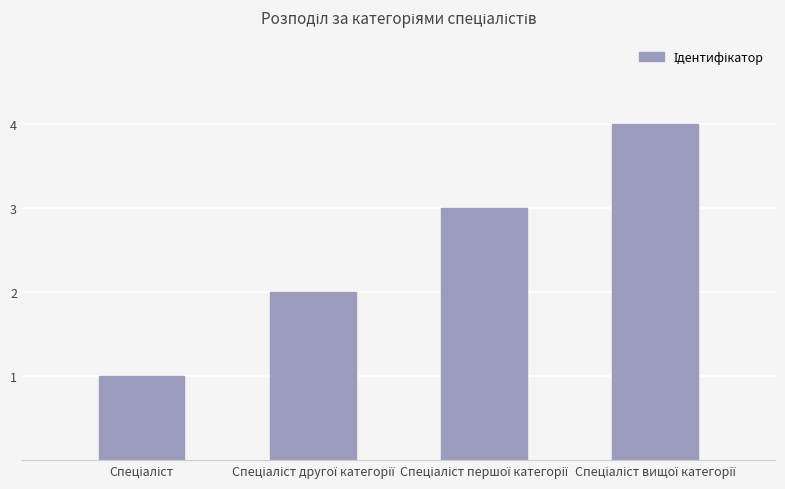

What is the maximum value shown in the chart?

4